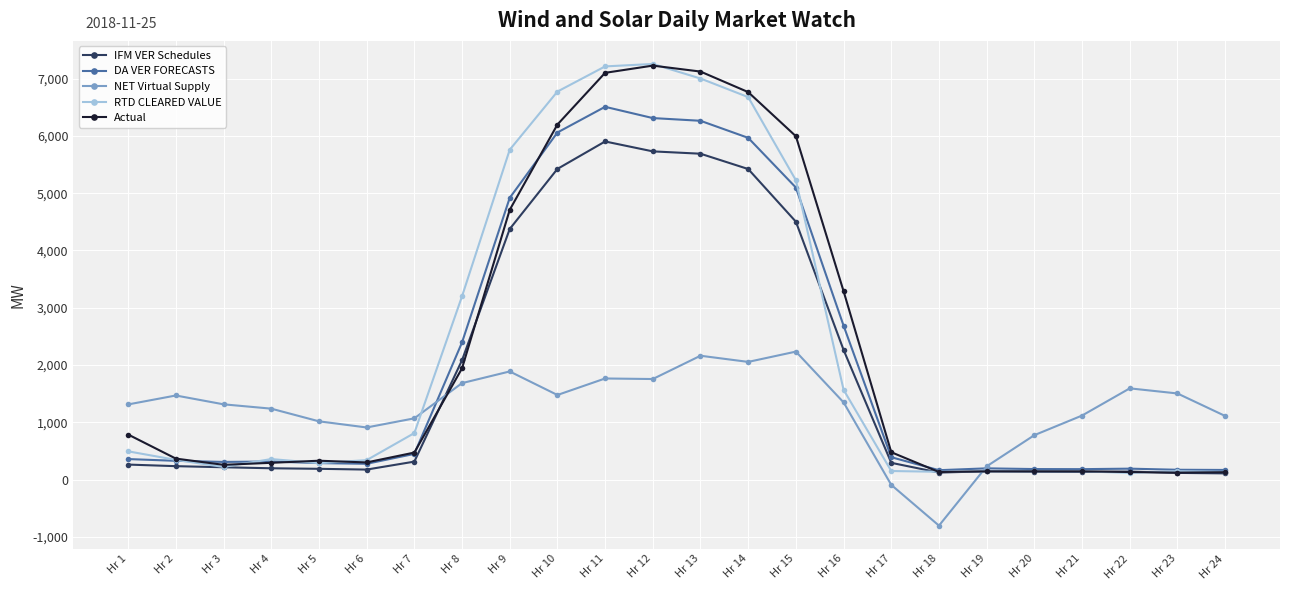

What is the spread (max minus min) of values at Hr 11?

5446.2